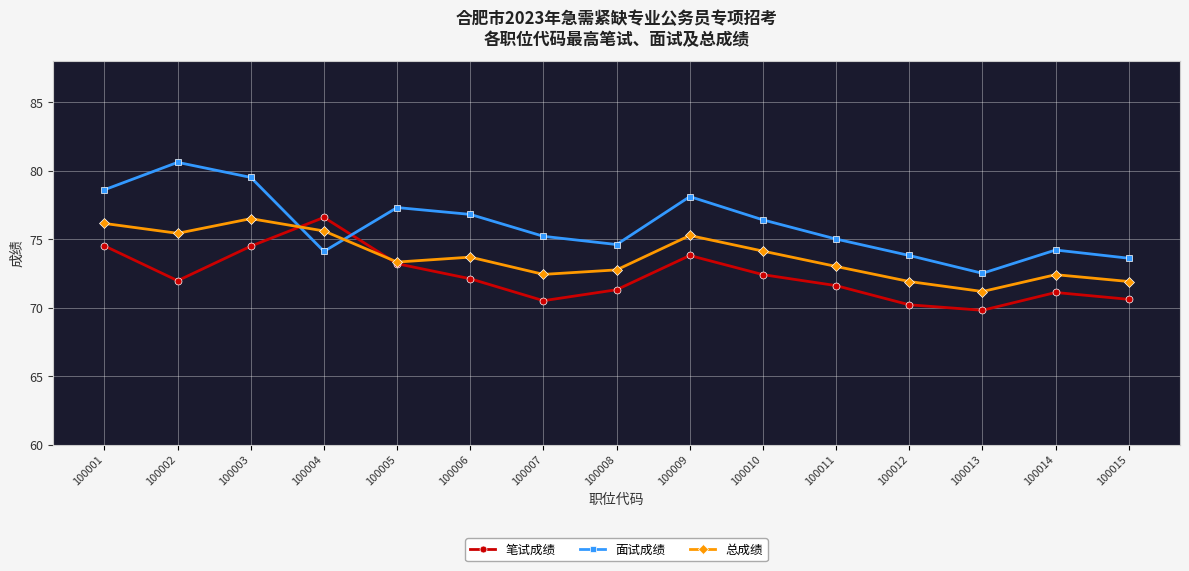

After their last crossing, which series has the higher values: 面试成绩 or 笔试成绩?

面试成绩